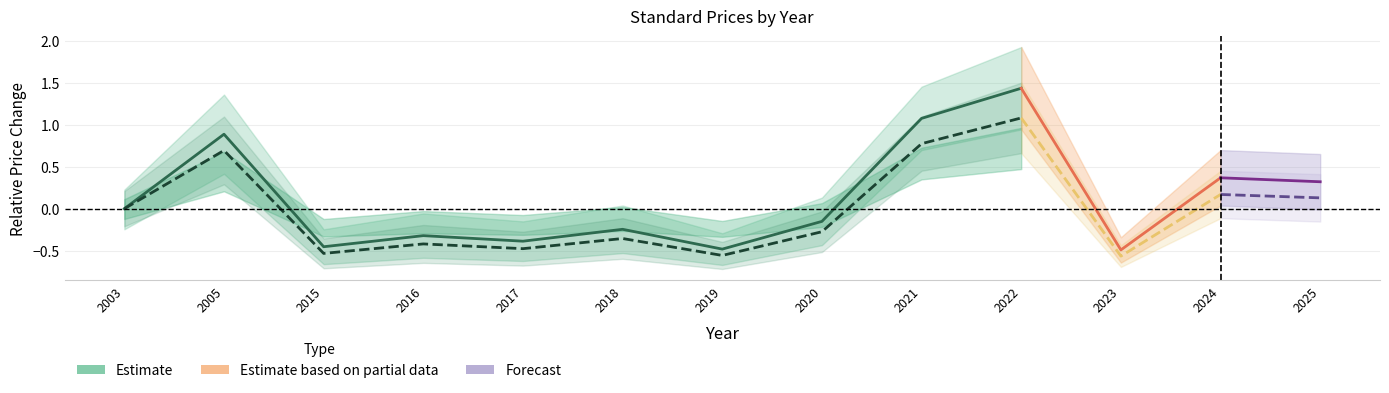

Is this an area chart (filled region under the line)?

No